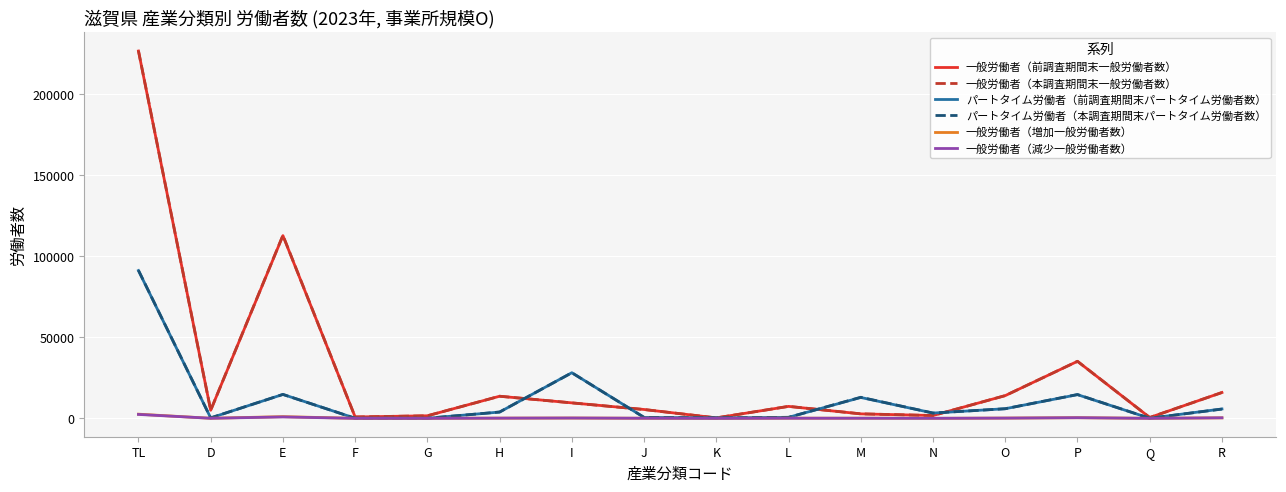

The value of パートタイム労働者（前調査期間末パートタイム労働者数） at P is 6339. True or false?

False